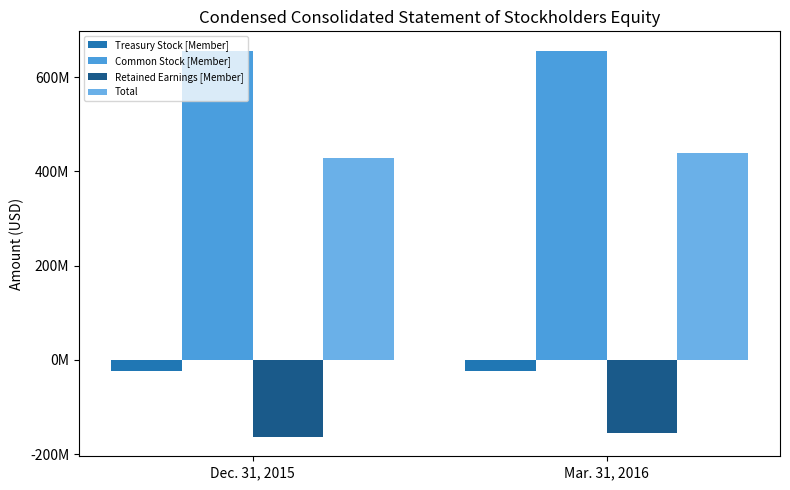

Reading left to right, extract all data points from this chart.

Treasury Stock [Member]: Dec. 31, 2015=-22685000	Mar. 31, 2016=-23340000
Common Stock [Member]: Dec. 31, 2015=655446000	Mar. 31, 2016=656141000
Retained Earnings [Member]: Dec. 31, 2015=-163638000	Mar. 31, 2016=-154648000
Total: Dec. 31, 2015=429274000	Mar. 31, 2016=438101000